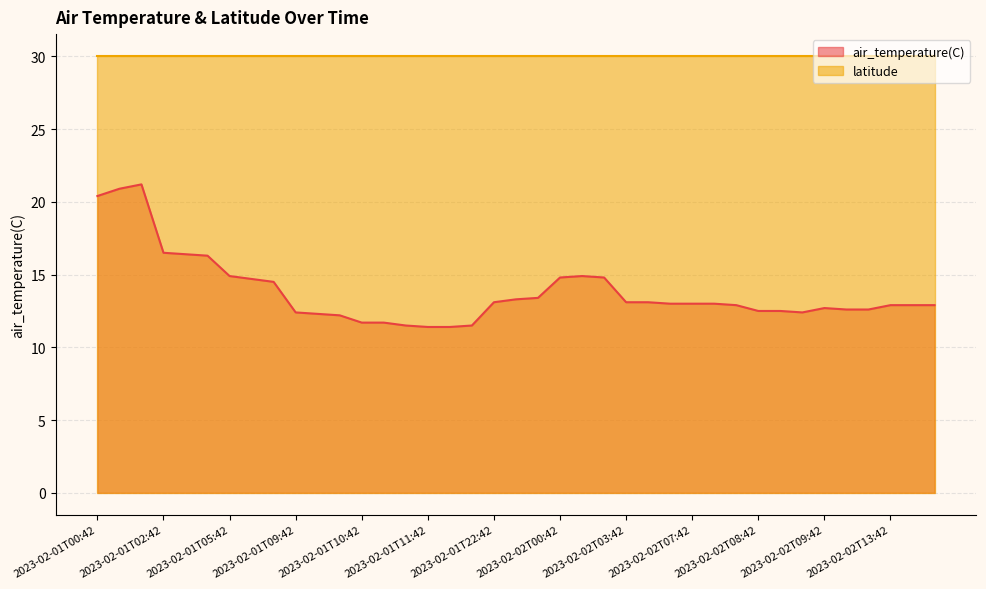

Approximately how many times larger is the value at 2023-02-02T09:54 compared to 2023-02-02T07:42?

1.0